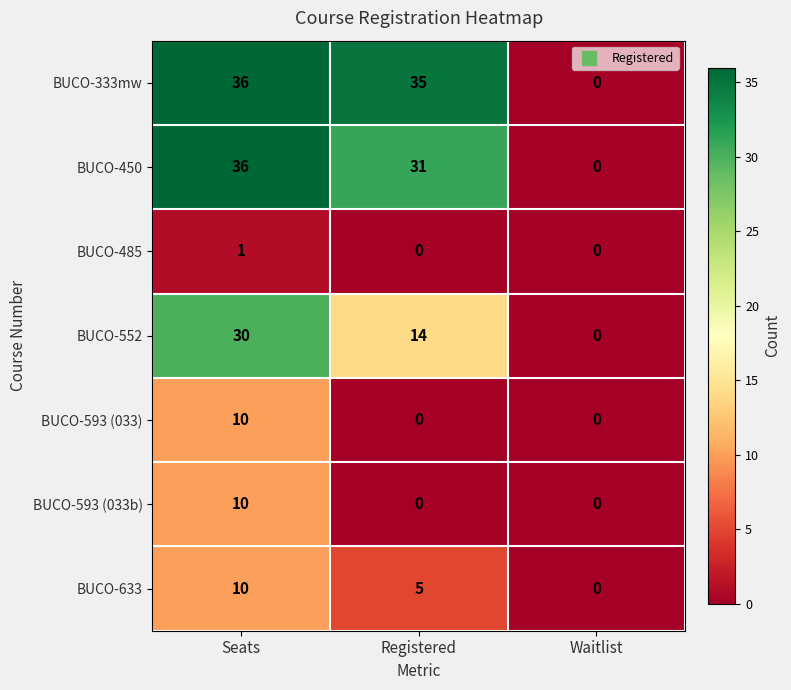

Reading right to left, what are all the values shown in this chart?

BUCO-333mw: Waitlist=0	Registered=35	Seats=36
BUCO-450: Waitlist=0	Registered=31	Seats=36
BUCO-485: Waitlist=0	Registered=0	Seats=1
BUCO-552: Waitlist=0	Registered=14	Seats=30
BUCO-593 (033): Waitlist=0	Registered=0	Seats=10
BUCO-593 (033b): Waitlist=0	Registered=0	Seats=10
BUCO-633: Waitlist=0	Registered=5	Seats=10